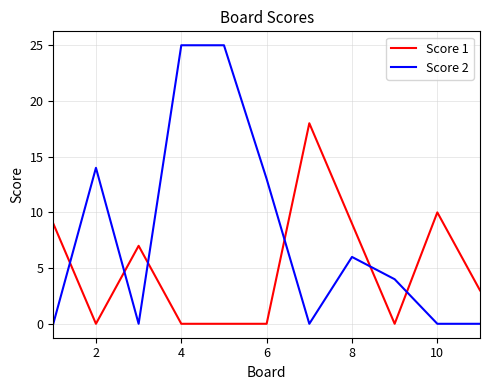

True or false: Score 2 and Score 1 intersect in this chart.

True